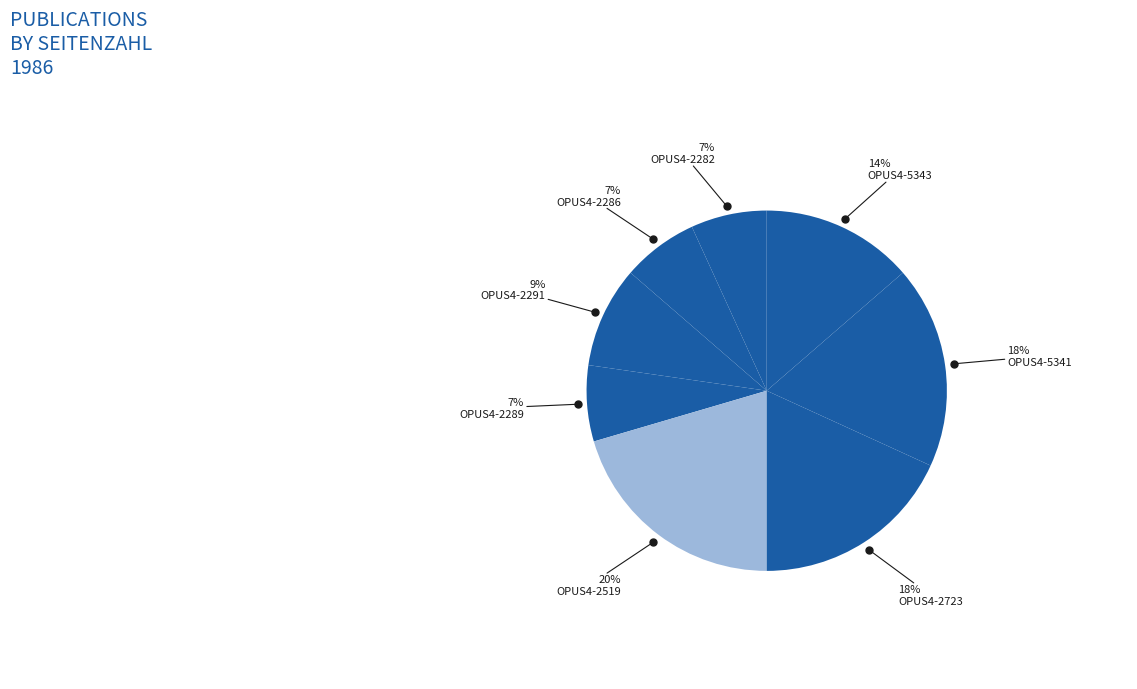

How many segments does this pie chart have?

8